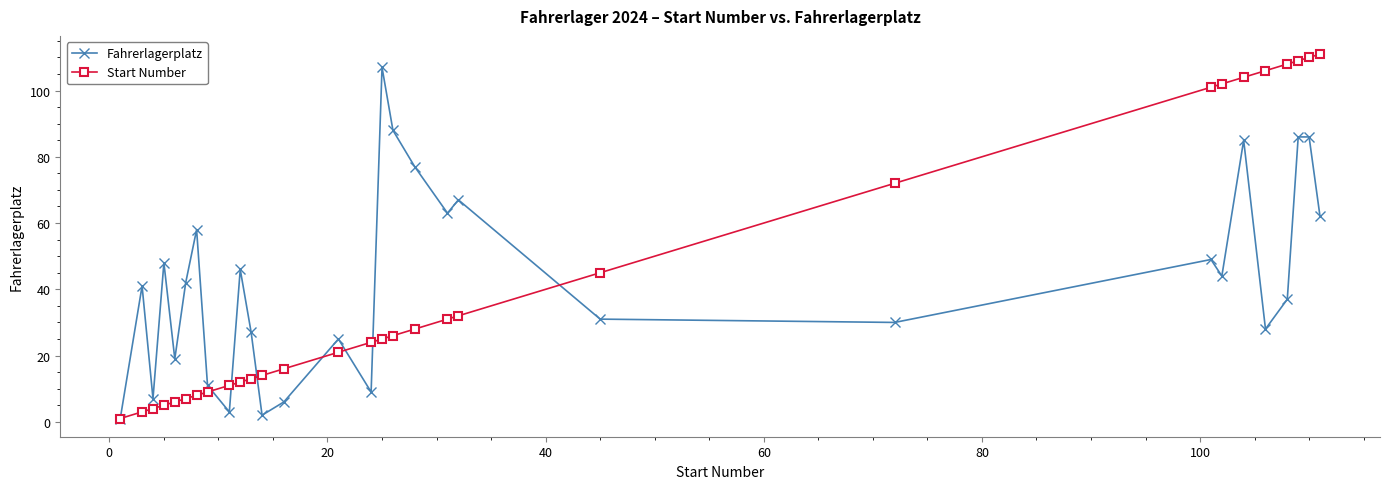

What is the greatest value displayed?

111